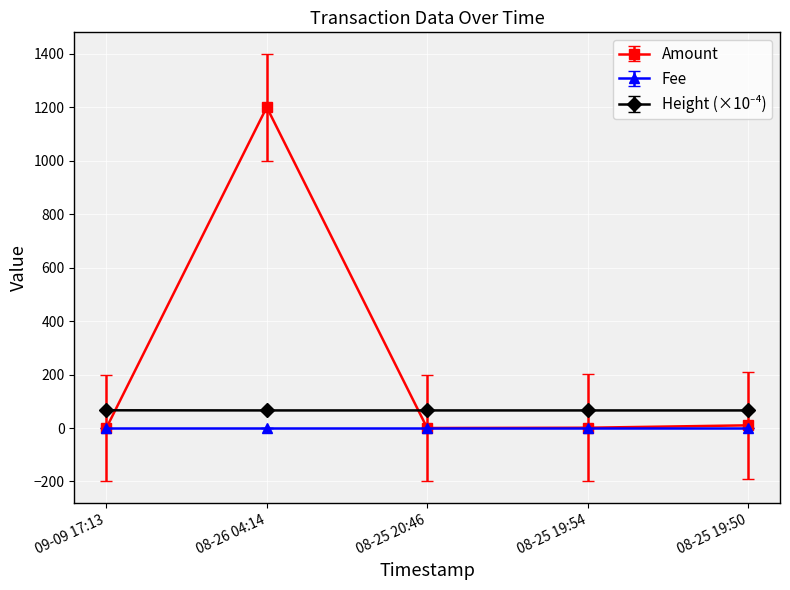

Which series has the largest range (max minus min)?

Amount